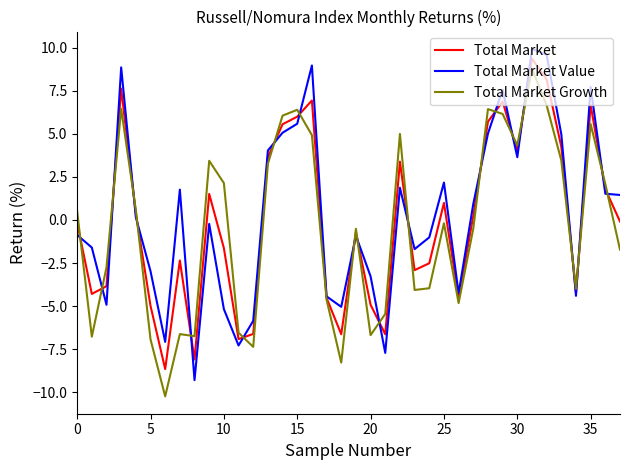

What is the greatest value displayed?

9.9